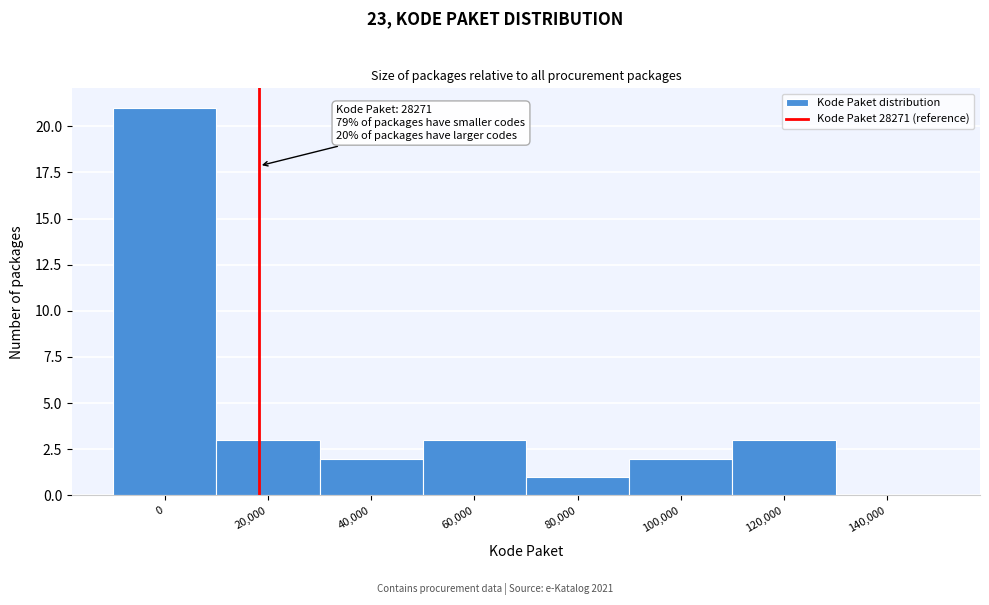

Reading left to right, extract all data points from this chart.

0=21	20,000=3	40,000=2	60,000=3	80,000=1	100,000=2	120,000=3	140,000=0